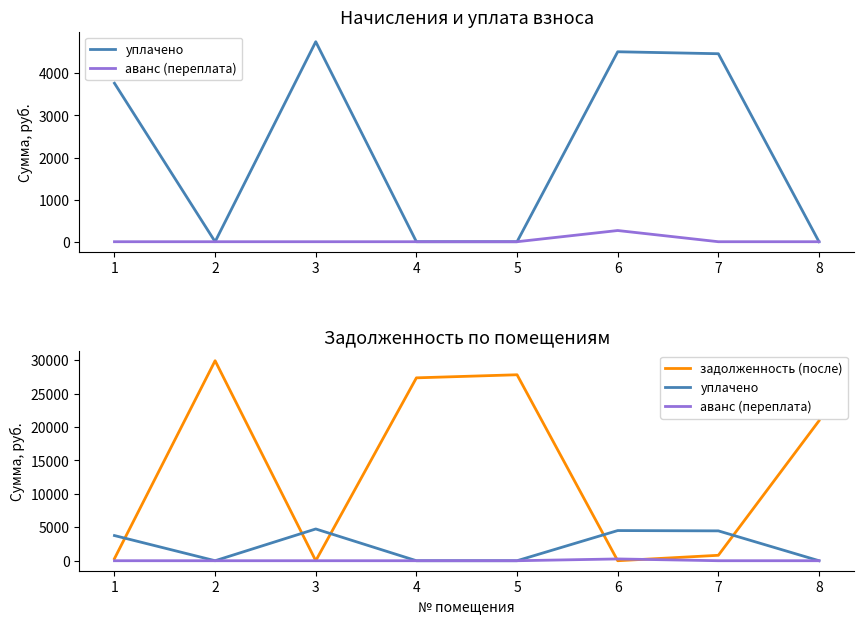

What are all the series names shown in the legend?

уплачено, аванс (переплата), задолженность (после)